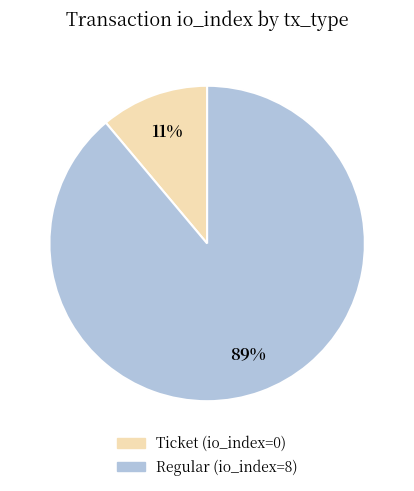

How many segments does this pie chart have?

2